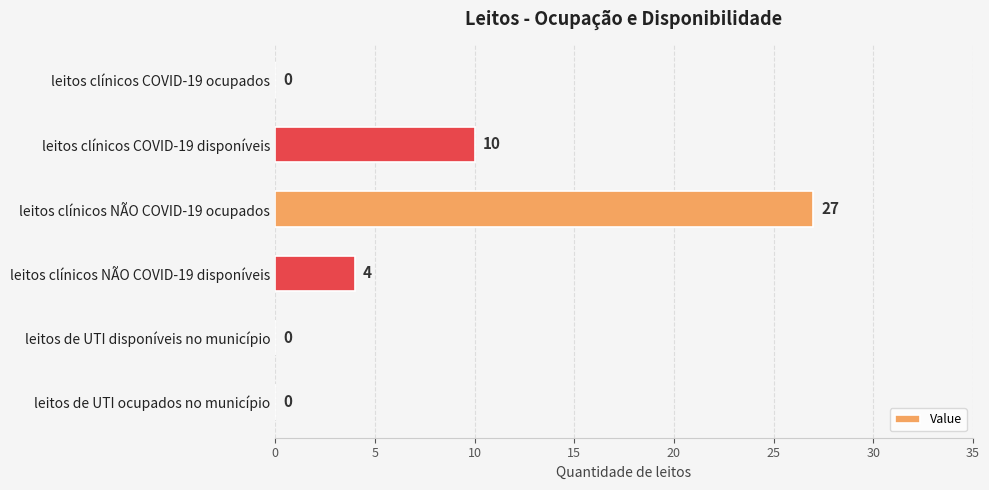

What is the sum of all values?

41